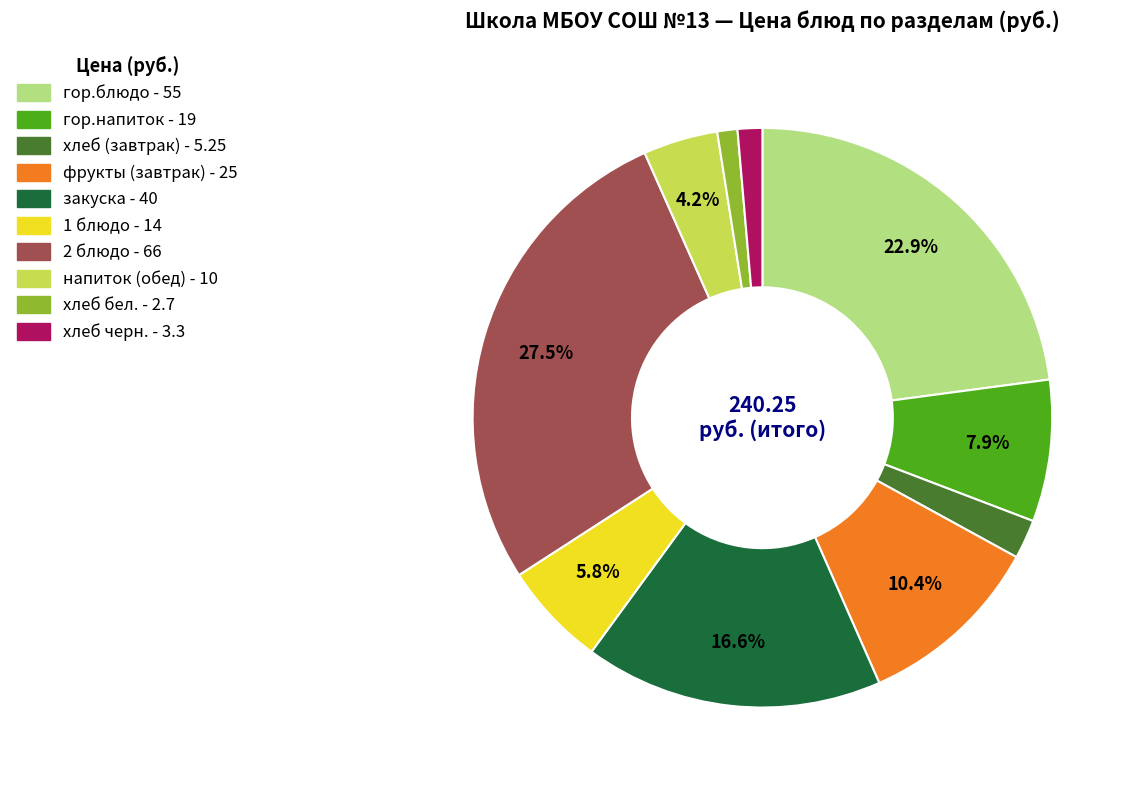

How many slices are in this pie chart?

10